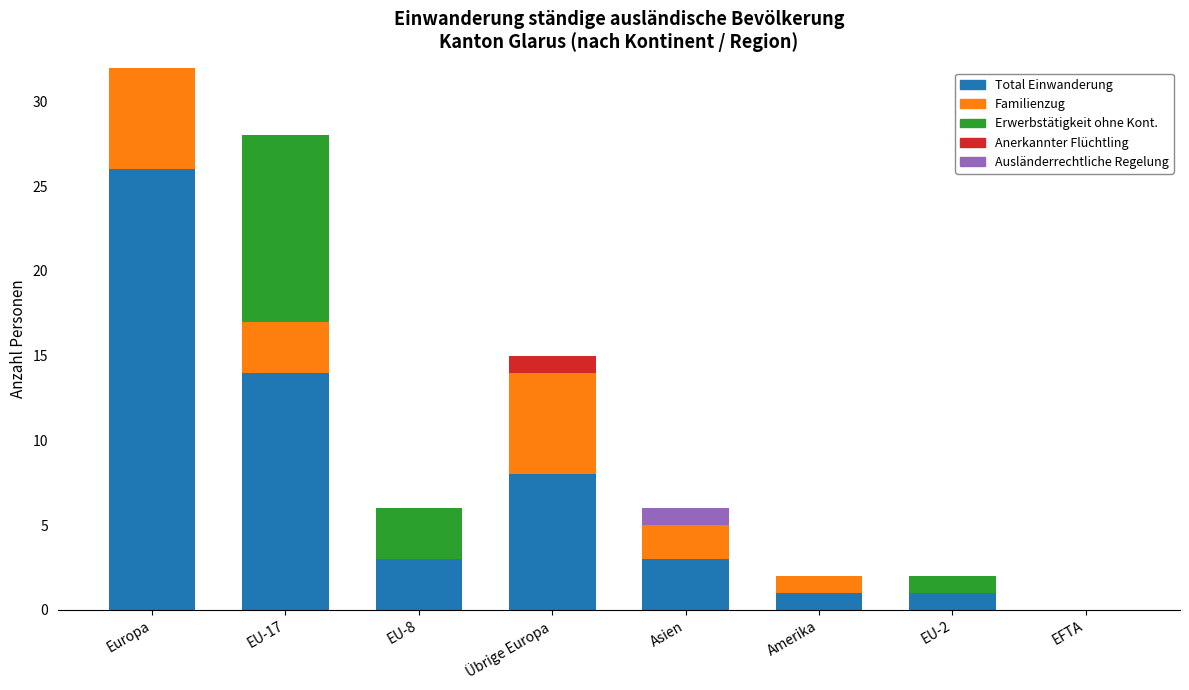

What is the label of the 1st bar from the left?

Europa